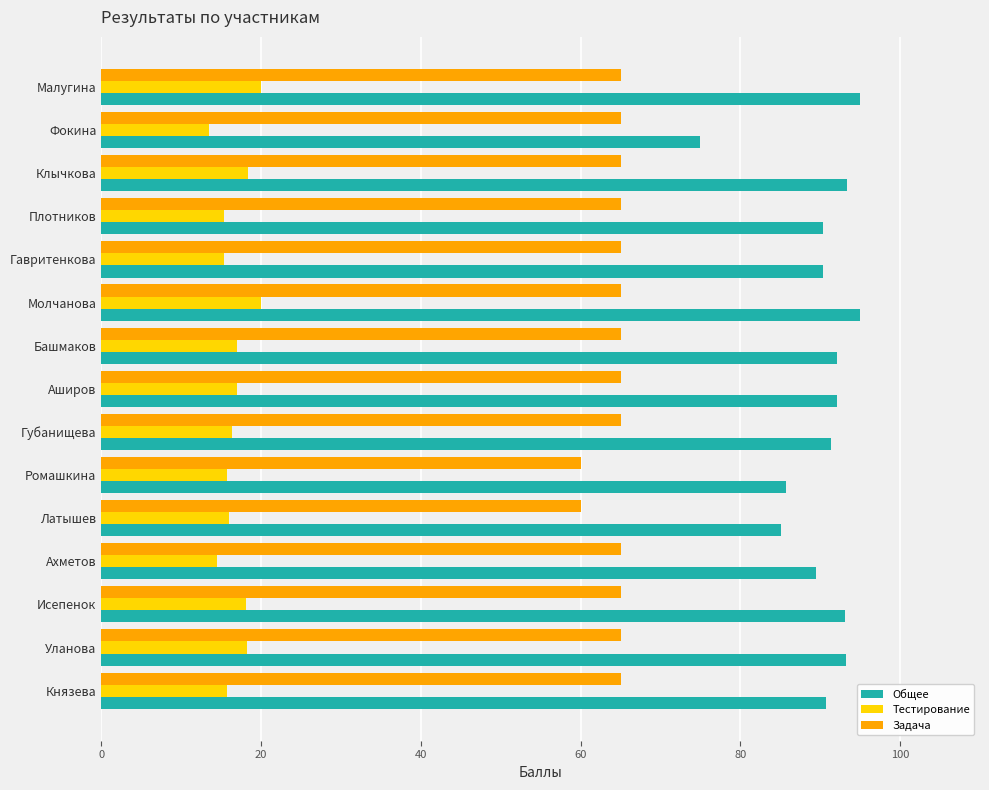

Which series has the largest total across all categories?

Общее